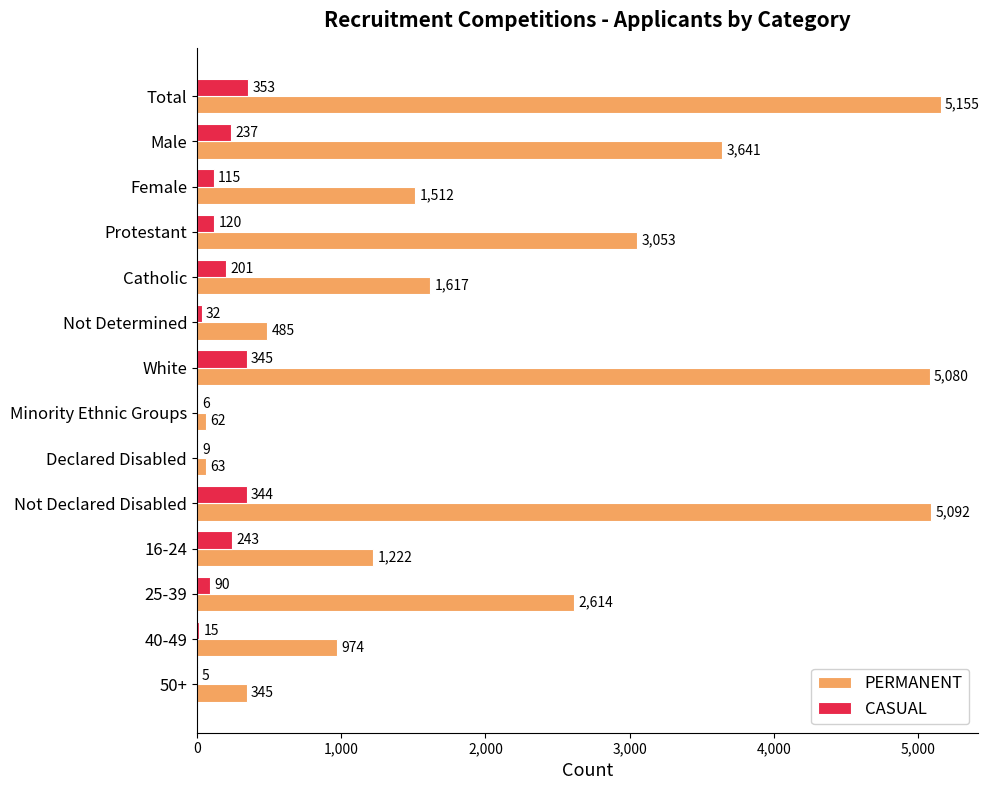

Which series changed the most between Not Determined and 16-24?

PERMANENT